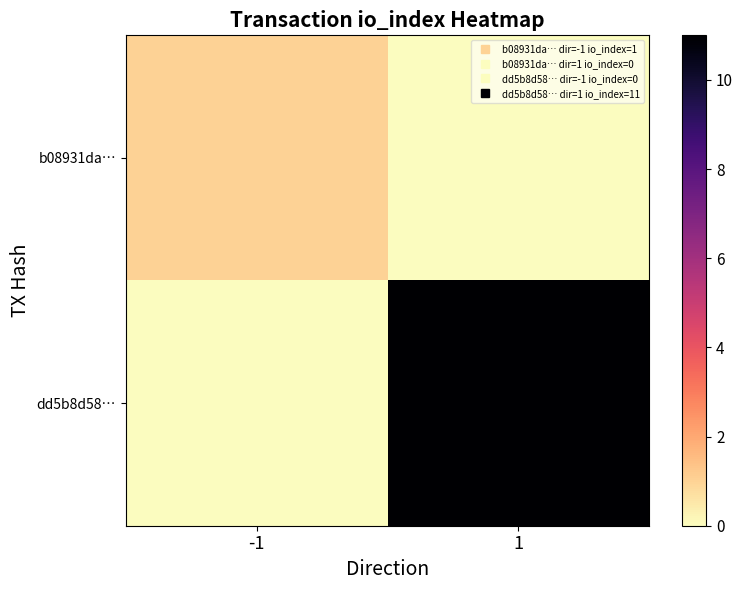

At 1, list the series in order from smallest to largest.

b08931da…, dd5b8d58…